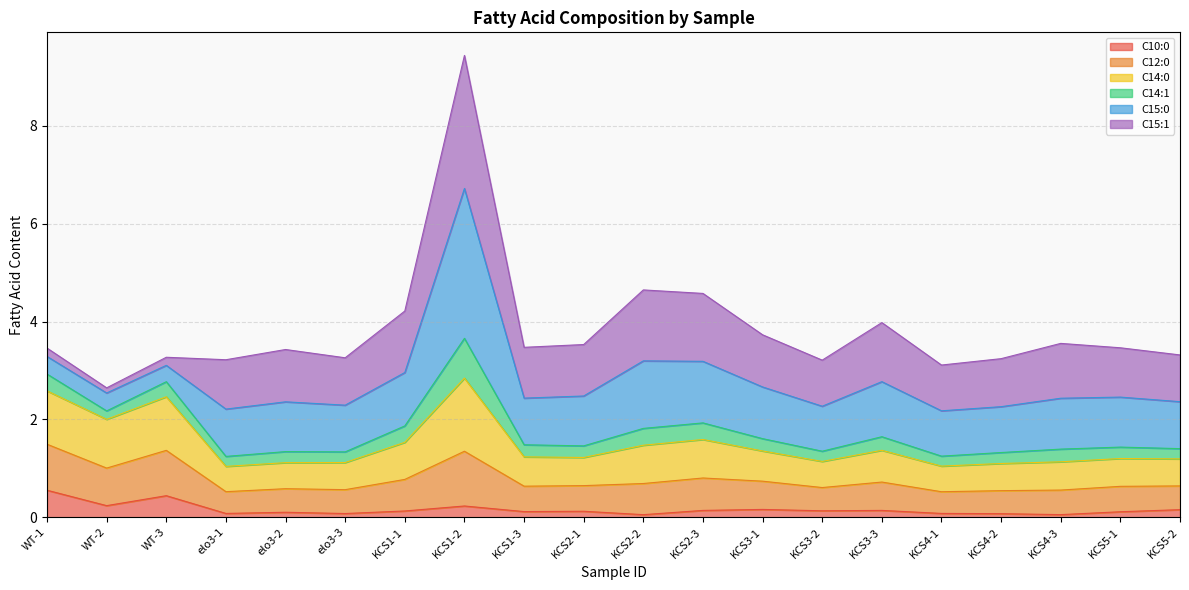

How many categories are shown in the chart?

20